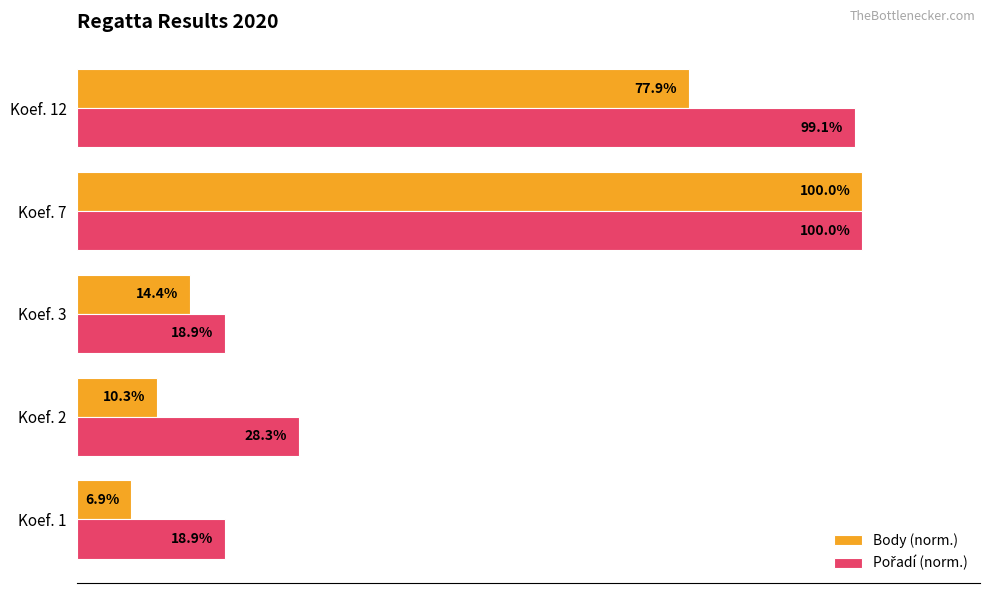

At which label does Body (norm.) reach its peak?

Koef. 7